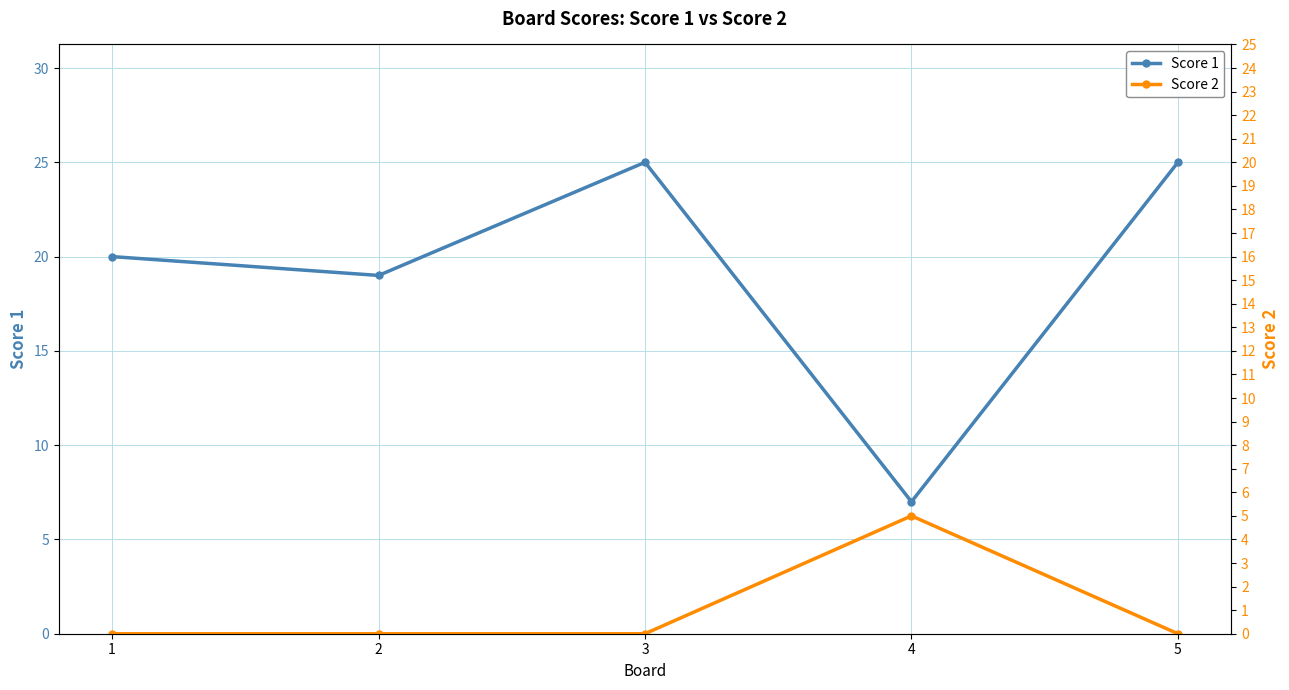

At 1, list the series in order from largest to smallest.

Score 1, Score 2